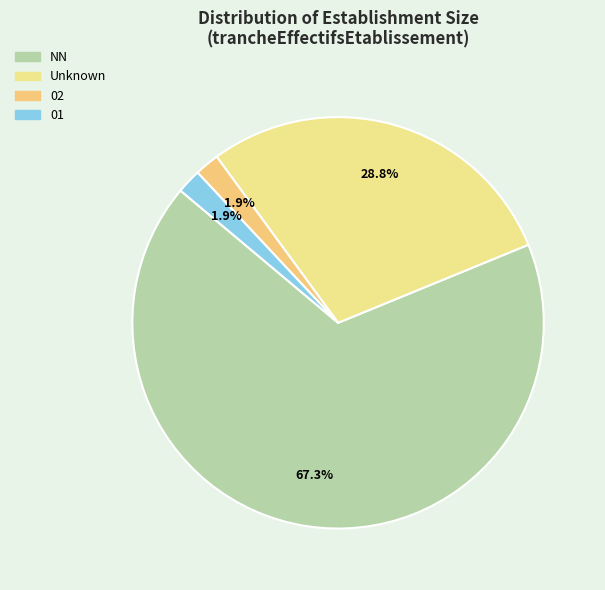

Does NN account for over 50% of the chart?

Yes